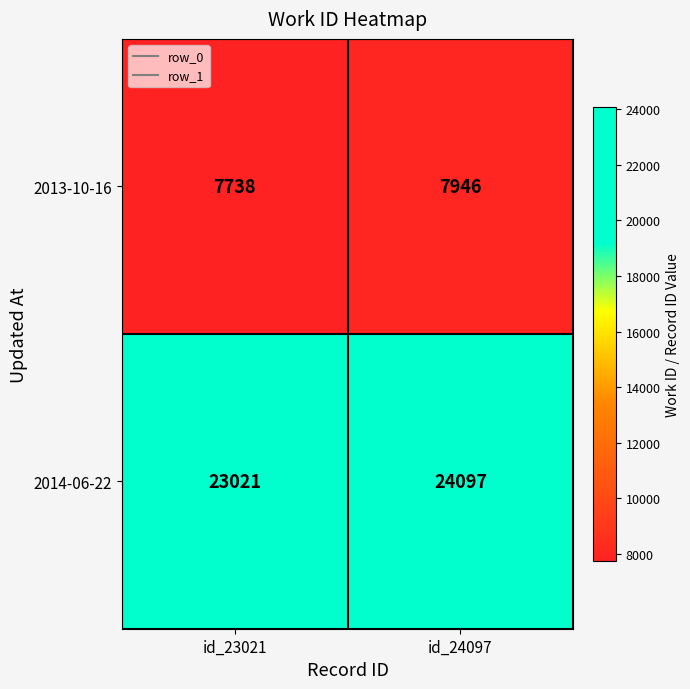

The value of 2013-10-16 at id_24097 is 4691. True or false?

False